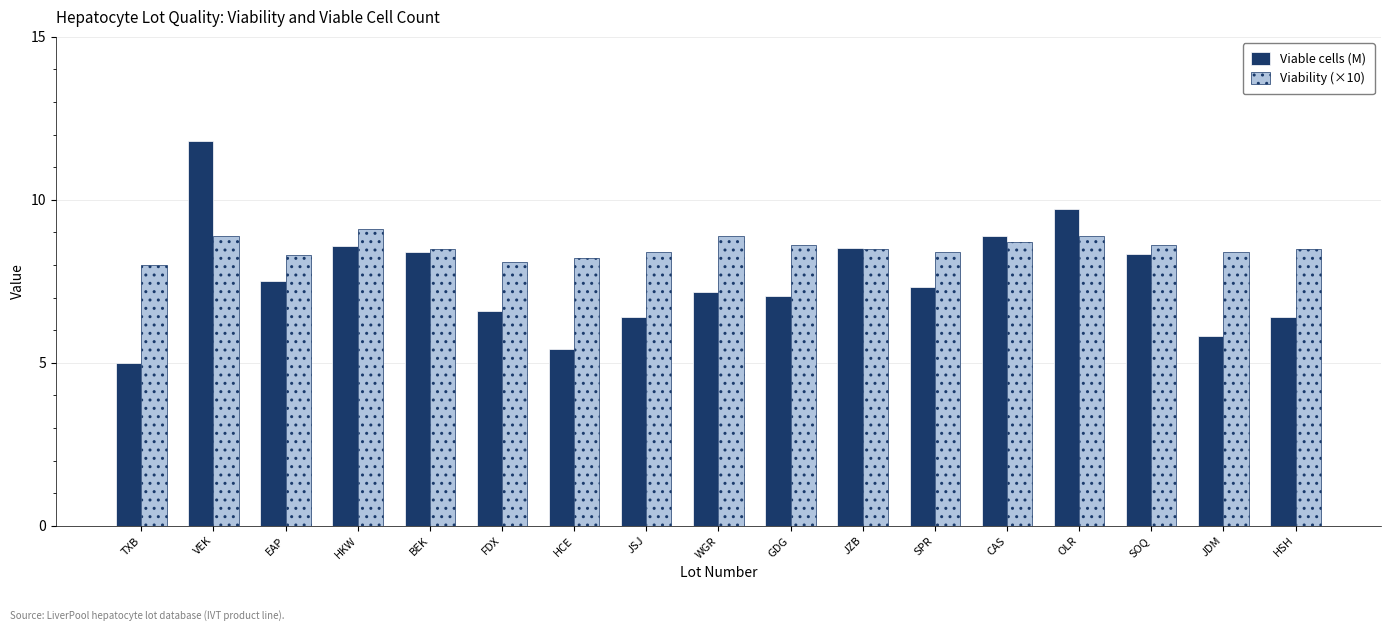

Rank the series at GDG from lowest to highest value.

Viable cells (M), Viability (×10)